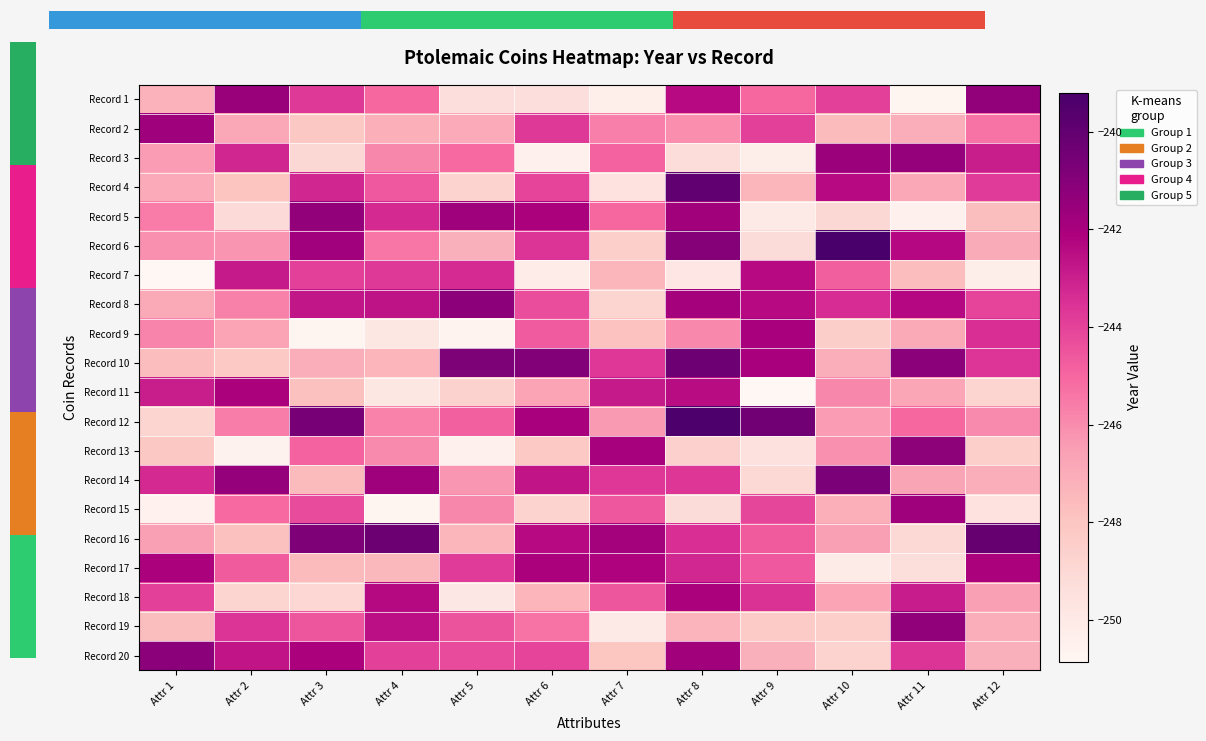

Reading right to left, extract all data points from this chart.

Record 1: Attr 12=-241.4	Attr 11=-250.7	Attr 10=-244.0	Attr 9=-245.0	Attr 8=-242.4	Attr 7=-250.3	Attr 6=-249.4	Attr 5=-249.4	Attr 4=-245.0	Attr 3=-243.7	Attr 2=-241.6	Attr 1=-247.2
Record 2: Attr 12=-245.3	Attr 11=-247.0	Attr 10=-247.5	Attr 9=-243.9	Attr 8=-246.1	Attr 7=-245.7	Attr 6=-243.8	Attr 5=-246.9	Attr 4=-247.1	Attr 3=-248.1	Attr 2=-246.8	Attr 1=-241.7
Record 3: Attr 12=-243.0	Attr 11=-241.4	Attr 10=-241.6	Attr 9=-250.3	Attr 8=-249.2	Attr 7=-244.9	Attr 6=-250.5	Attr 5=-245.1	Attr 4=-245.9	Attr 3=-249.0	Attr 2=-243.2	Attr 1=-246.4
Record 4: Attr 12=-243.8	Attr 11=-246.9	Attr 10=-242.4	Attr 9=-247.4	Attr 8=-240.0	Attr 7=-249.6	Attr 6=-244.0	Attr 5=-248.7	Attr 4=-244.6	Attr 3=-243.2	Attr 2=-248.0	Attr 1=-246.9
Record 5: Attr 12=-247.7	Attr 11=-250.5	Attr 10=-249.0	Attr 9=-250.0	Attr 8=-241.8	Attr 7=-245.0	Attr 6=-242.1	Attr 5=-241.7	Attr 4=-243.3	Attr 3=-241.4	Attr 2=-249.1	Attr 1=-245.5
Record 6: Attr 12=-247.0	Attr 11=-242.3	Attr 10=-239.2	Attr 9=-249.2	Attr 8=-241.0	Attr 7=-248.5	Attr 6=-243.6	Attr 5=-247.2	Attr 4=-245.4	Attr 3=-241.8	Attr 2=-246.2	Attr 1=-246.1
Record 7: Attr 12=-250.3	Attr 11=-247.7	Attr 10=-244.8	Attr 9=-242.4	Attr 8=-249.8	Attr 7=-247.4	Attr 6=-250.2	Attr 5=-243.3	Attr 4=-243.7	Attr 3=-244.0	Attr 2=-242.9	Attr 1=-250.9
Record 8: Attr 12=-244.1	Attr 11=-242.3	Attr 10=-243.4	Attr 9=-242.4	Attr 8=-241.9	Attr 7=-248.7	Attr 6=-244.3	Attr 5=-241.2	Attr 4=-242.6	Attr 3=-242.7	Attr 2=-245.7	Attr 1=-246.9
Record 9: Attr 12=-243.5	Attr 11=-246.9	Attr 10=-248.5	Attr 9=-242.0	Attr 8=-245.9	Attr 7=-247.8	Attr 6=-244.7	Attr 5=-250.6	Attr 4=-249.9	Attr 3=-250.7	Attr 2=-246.7	Attr 1=-245.8
Record 10: Attr 12=-243.6	Attr 11=-241.1	Attr 10=-247.1	Attr 9=-242.0	Attr 8=-240.3	Attr 7=-243.7	Attr 6=-241.0	Attr 5=-240.8	Attr 4=-247.3	Attr 3=-247.1	Attr 2=-248.2	Attr 1=-247.7
Record 11: Attr 12=-248.7	Attr 11=-246.8	Attr 10=-245.9	Attr 9=-250.9	Attr 8=-242.5	Attr 7=-242.9	Attr 6=-246.7	Attr 5=-248.7	Attr 4=-249.8	Attr 3=-247.8	Attr 2=-242.1	Attr 1=-243.0
Record 12: Attr 12=-246.0	Attr 11=-245.0	Attr 10=-246.4	Attr 9=-240.4	Attr 8=-239.4	Attr 7=-246.3	Attr 6=-242.0	Attr 5=-244.8	Attr 4=-245.7	Attr 3=-240.6	Attr 2=-245.6	Attr 1=-248.7
Record 13: Attr 12=-248.5	Attr 11=-241.2	Attr 10=-246.1	Attr 9=-249.5	Attr 8=-248.6	Attr 7=-242.0	Attr 6=-248.2	Attr 5=-250.4	Attr 4=-246.0	Attr 3=-244.9	Attr 2=-250.6	Attr 1=-248.1
Record 14: Attr 12=-247.1	Attr 11=-246.8	Attr 10=-240.7	Attr 9=-249.0	Attr 8=-243.6	Attr 7=-243.7	Attr 6=-242.7	Attr 5=-246.3	Attr 4=-241.8	Attr 3=-247.6	Attr 2=-241.4	Attr 1=-243.3
Record 15: Attr 12=-249.6	Attr 11=-241.7	Attr 10=-247.1	Attr 9=-244.1	Attr 8=-249.2	Attr 7=-244.6	Attr 6=-248.7	Attr 5=-245.9	Attr 4=-250.8	Attr 3=-244.3	Attr 2=-245.1	Attr 1=-250.5
Record 16: Attr 12=-240.1	Attr 11=-249.0	Attr 10=-246.5	Attr 9=-244.7	Attr 8=-243.5	Attr 7=-241.9	Attr 6=-242.4	Attr 5=-247.4	Attr 4=-240.3	Attr 3=-240.8	Attr 2=-247.8	Attr 1=-246.6
Record 17: Attr 12=-242.1	Attr 11=-249.3	Attr 10=-250.1	Attr 9=-244.6	Attr 8=-243.2	Attr 7=-242.2	Attr 6=-242.1	Attr 5=-243.8	Attr 4=-247.5	Attr 3=-247.6	Attr 2=-244.7	Attr 1=-242.1
Record 18: Attr 12=-246.6	Attr 11=-242.9	Attr 10=-246.7	Attr 9=-243.5	Attr 8=-242.1	Attr 7=-244.5	Attr 6=-247.3	Attr 5=-249.9	Attr 4=-242.4	Attr 3=-248.9	Attr 2=-248.8	Attr 1=-244.0
Record 19: Attr 12=-247.1	Attr 11=-241.3	Attr 10=-248.5	Attr 9=-248.3	Attr 8=-247.3	Attr 7=-250.0	Attr 6=-245.3	Attr 5=-244.4	Attr 4=-242.6	Attr 3=-244.5	Attr 2=-243.6	Attr 1=-247.7
Record 20: Attr 12=-247.2	Attr 11=-243.6	Attr 10=-248.7	Attr 9=-247.2	Attr 8=-241.8	Attr 7=-248.0	Attr 6=-244.1	Attr 5=-244.2	Attr 4=-244.0	Attr 3=-242.1	Attr 2=-242.7	Attr 1=-241.1